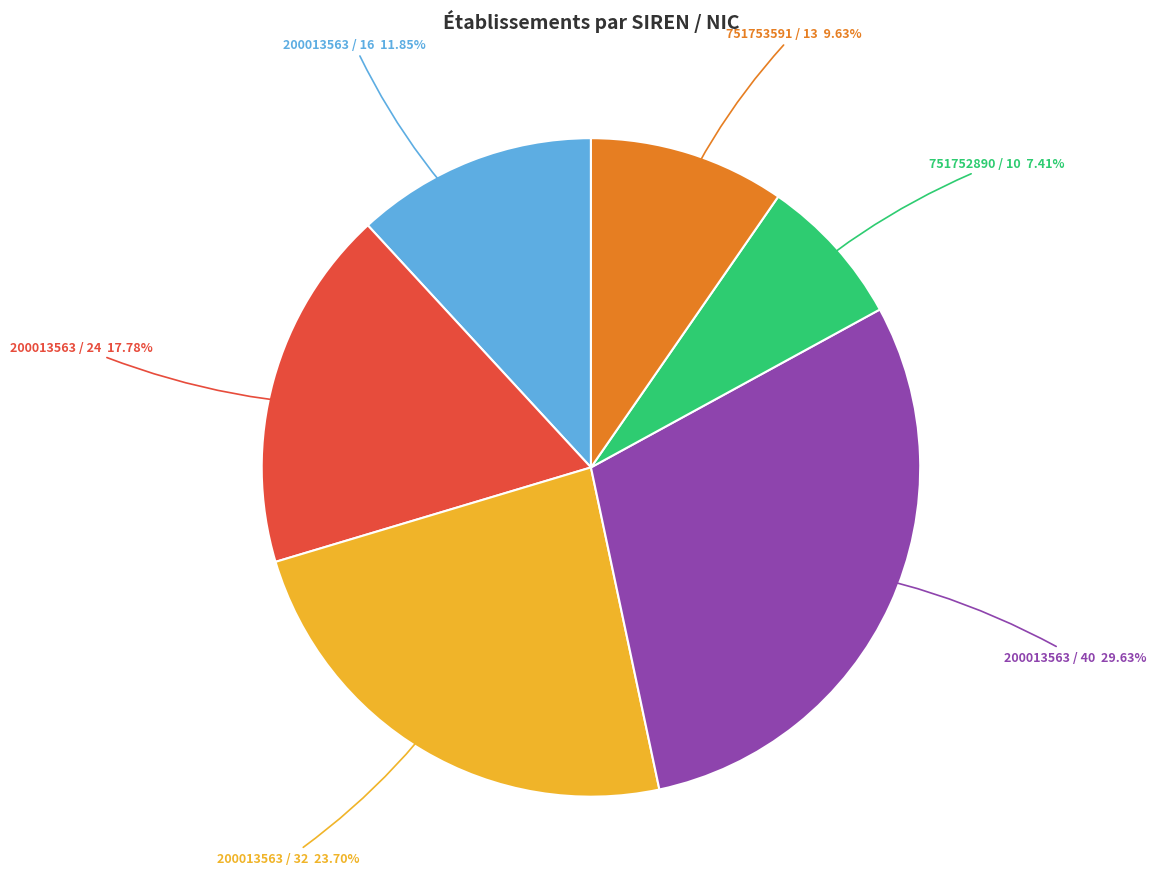

Is 751752890 / 10 the majority of the pie?

No